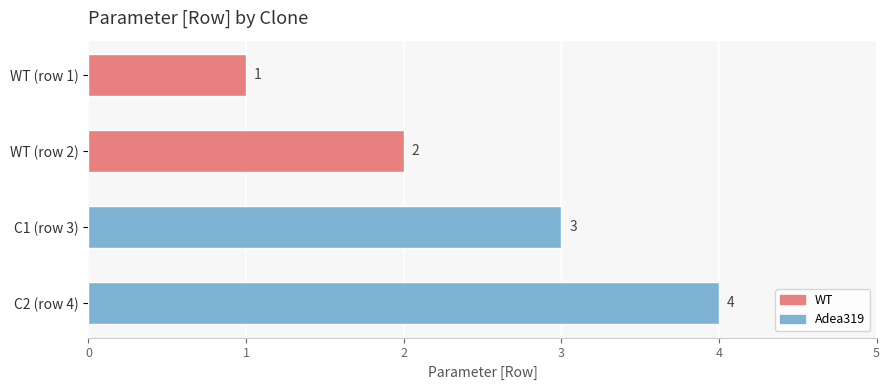

Are the bars horizontal?

Yes